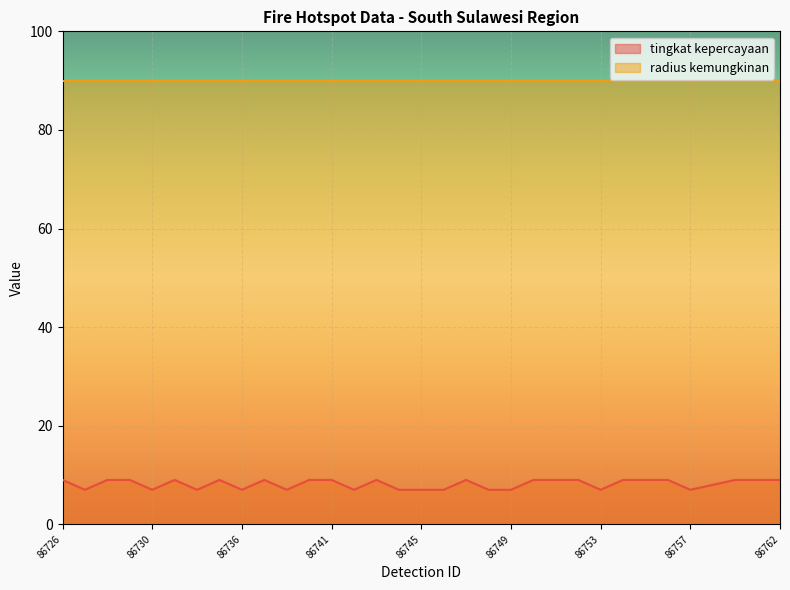

What is the maximum value shown in the chart?

90